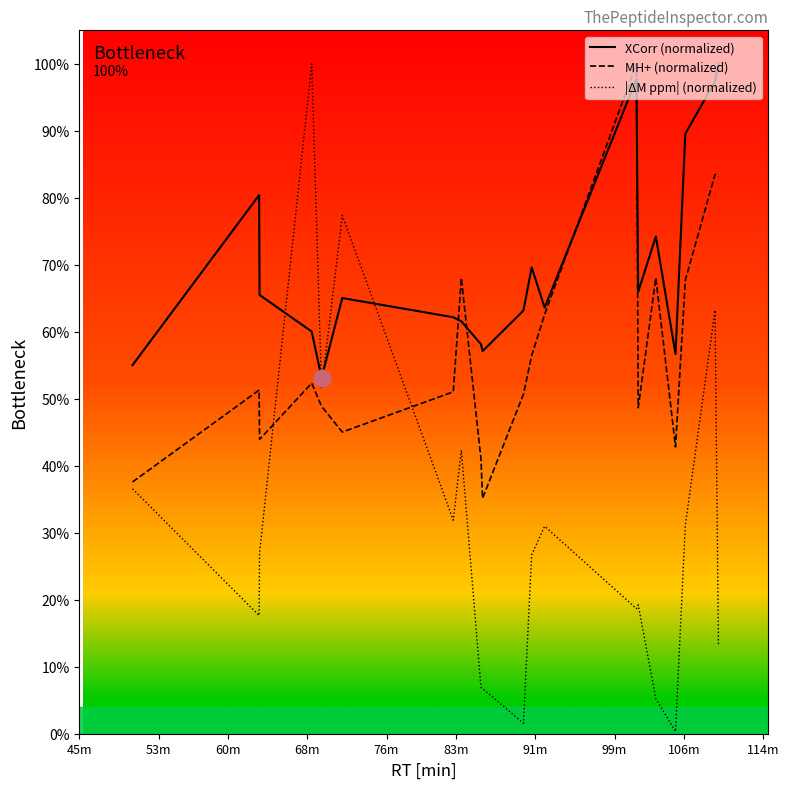

What is the maximum value shown in the chart?

100.0